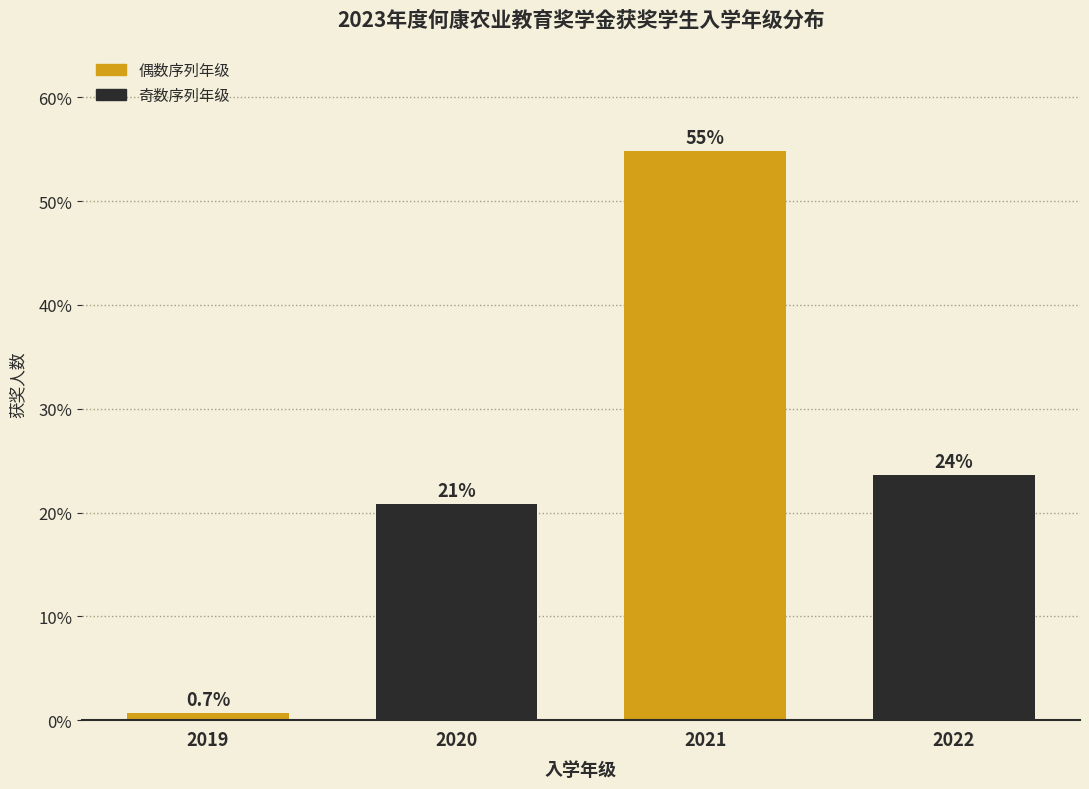

Reading right to left, extract all data points from this chart.

23.6	54.9	20.8	0.7